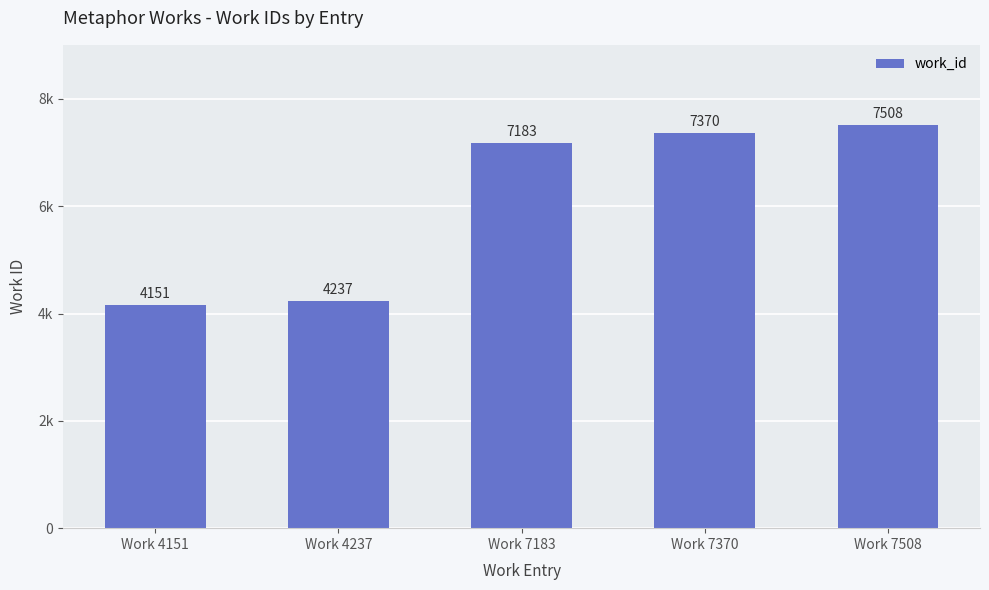

Rank the categories by value from highest to lowest.

Work 7508, Work 7370, Work 7183, Work 4237, Work 4151